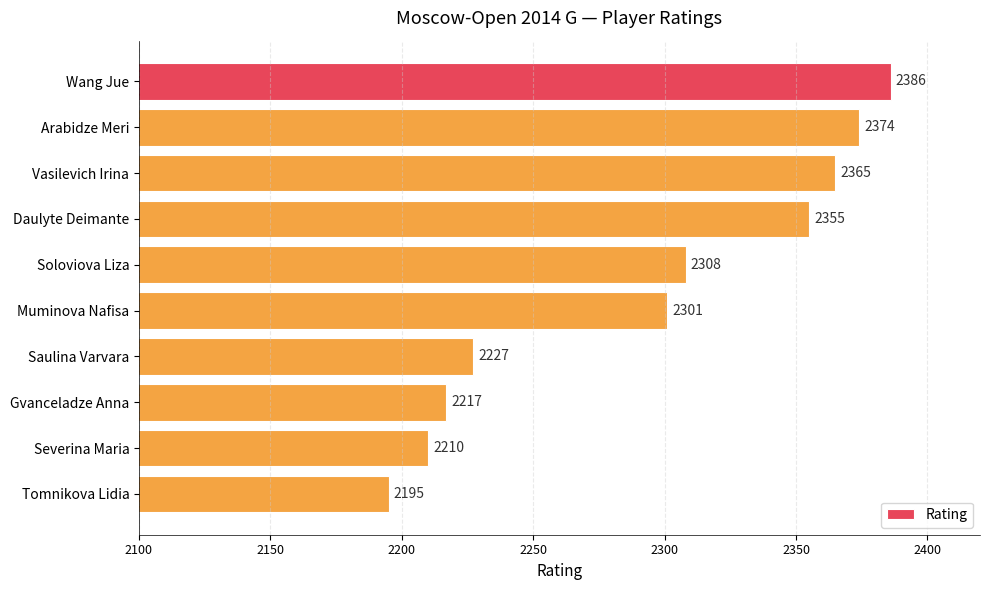

At which label is the value closest to 2290?

Muminova Nafisa